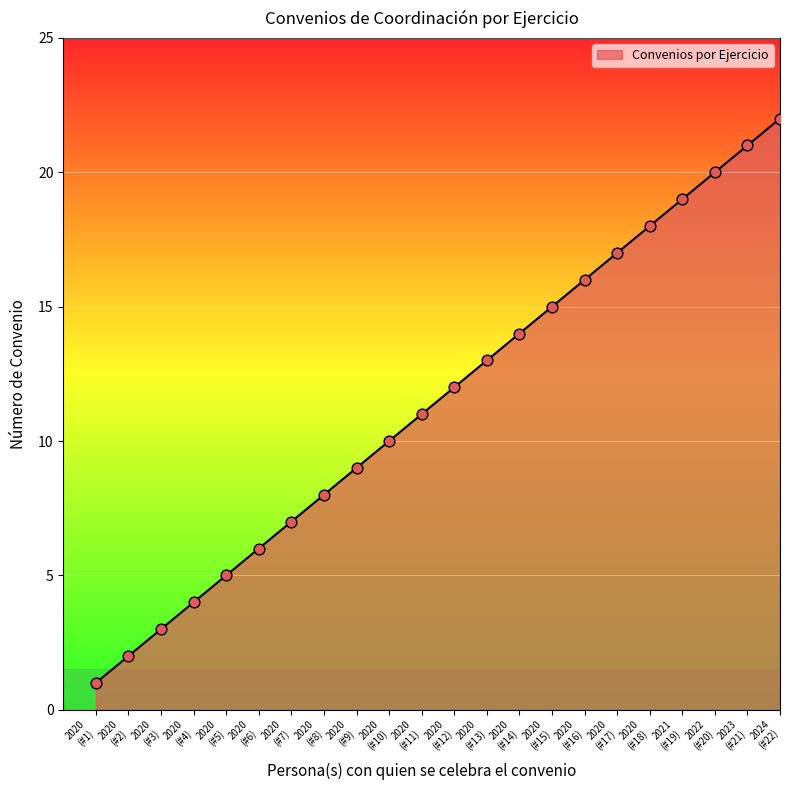

What is the difference between the maximum and minimum values?

21